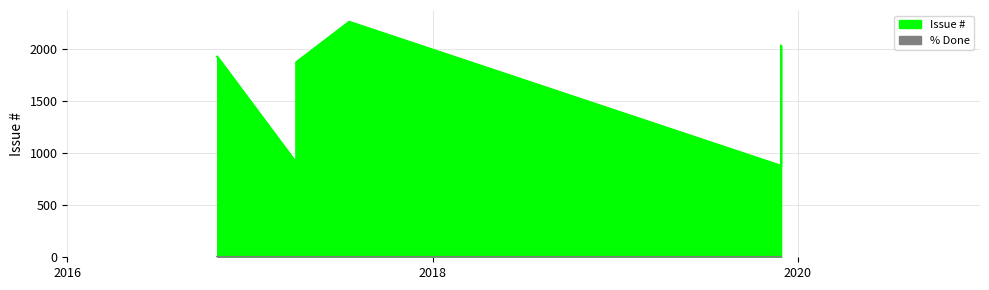

The % Done series shows 0 at 2017-04-03. True or false?

True